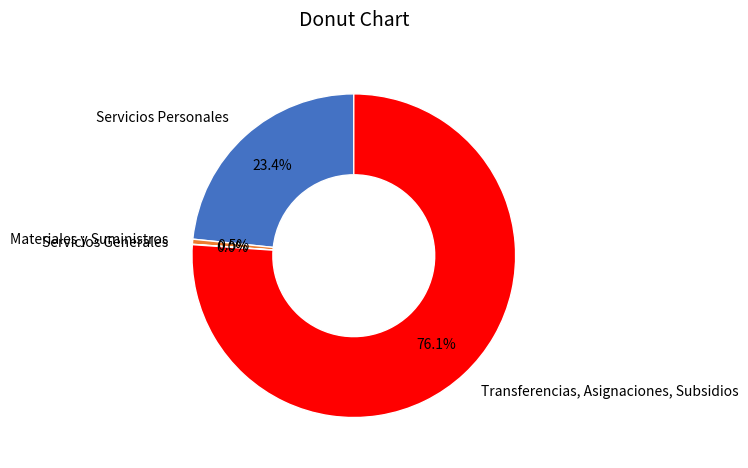

How much of the chart is everything except Transferencias, Asignaciones, Subsidios?

23.9%